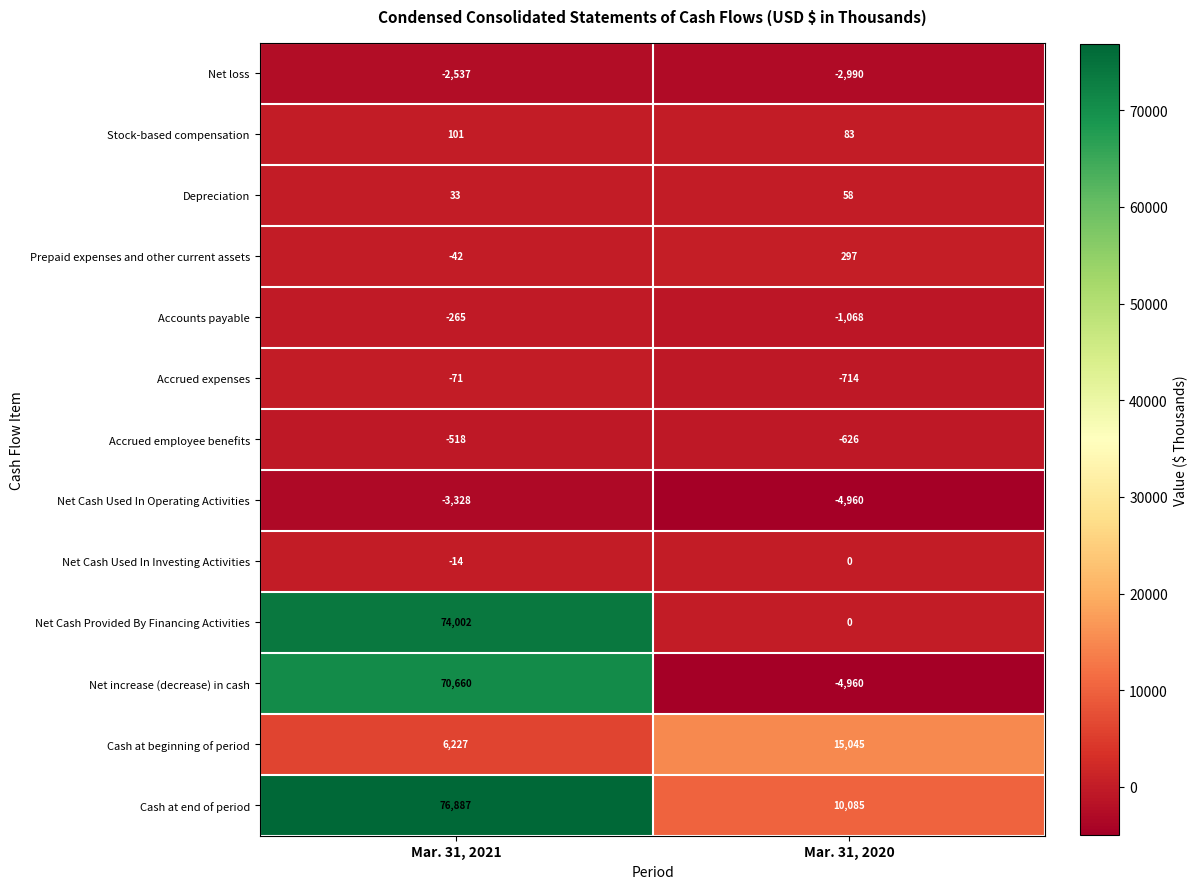

Reading right to left, extract all data points from this chart.

Net loss: Mar. 31, 2020=-2990	Mar. 31, 2021=-2537
Stock-based compensation: Mar. 31, 2020=83	Mar. 31, 2021=101
Depreciation: Mar. 31, 2020=58	Mar. 31, 2021=33
Prepaid expenses and other current assets: Mar. 31, 2020=297	Mar. 31, 2021=-42
Accounts payable: Mar. 31, 2020=-1068	Mar. 31, 2021=-265
Accrued expenses: Mar. 31, 2020=-714	Mar. 31, 2021=-71
Accrued employee benefits: Mar. 31, 2020=-626	Mar. 31, 2021=-518
Net Cash Used In Operating Activities: Mar. 31, 2020=-4960	Mar. 31, 2021=-3328
Net Cash Used In Investing Activities: Mar. 31, 2020=0	Mar. 31, 2021=-14
Net Cash Provided By Financing Activities: Mar. 31, 2020=0	Mar. 31, 2021=74002
Net increase (decrease) in cash: Mar. 31, 2020=-4960	Mar. 31, 2021=70660
Cash at beginning of period: Mar. 31, 2020=15045	Mar. 31, 2021=6227
Cash at end of period: Mar. 31, 2020=10085	Mar. 31, 2021=76887